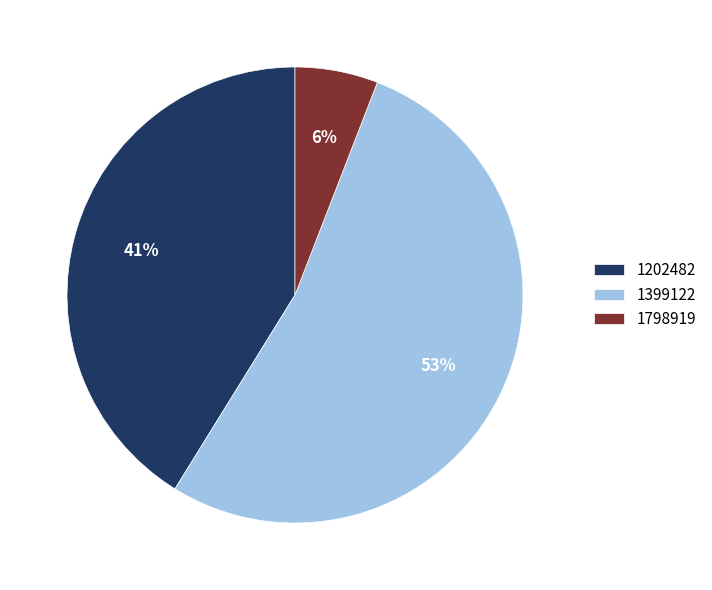

To the nearest percent, what is the average slice percentage?

33%